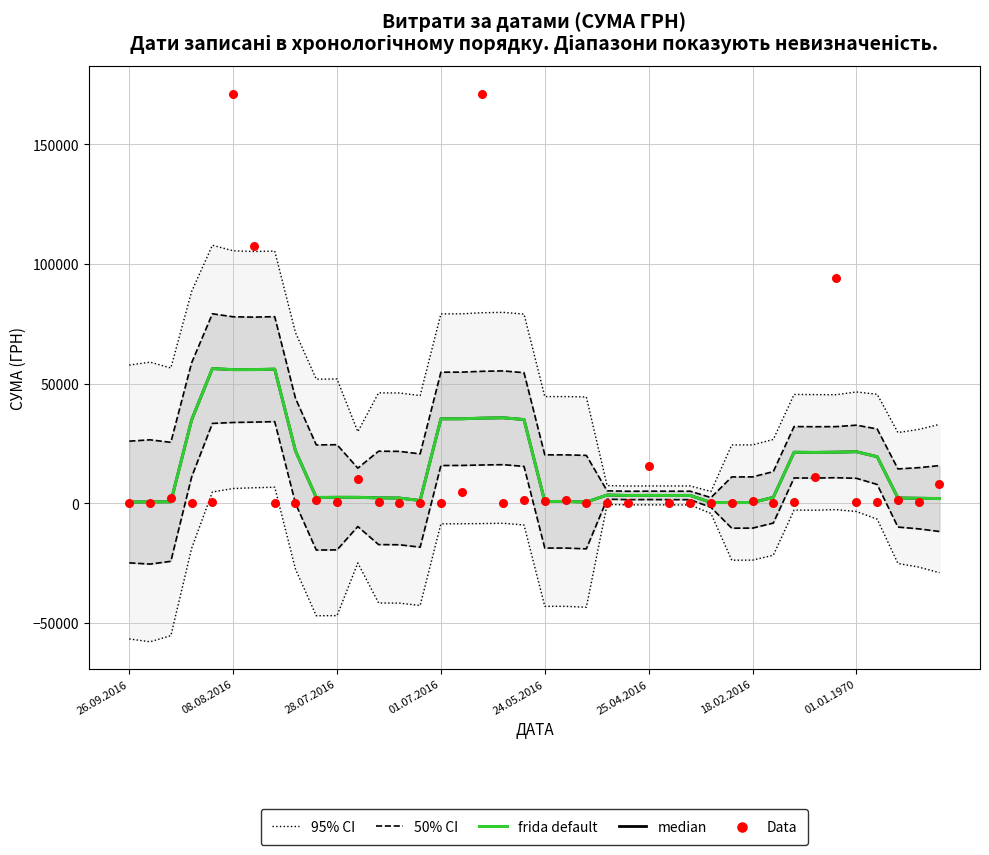

What is the total value across all series at 29?

35911.2